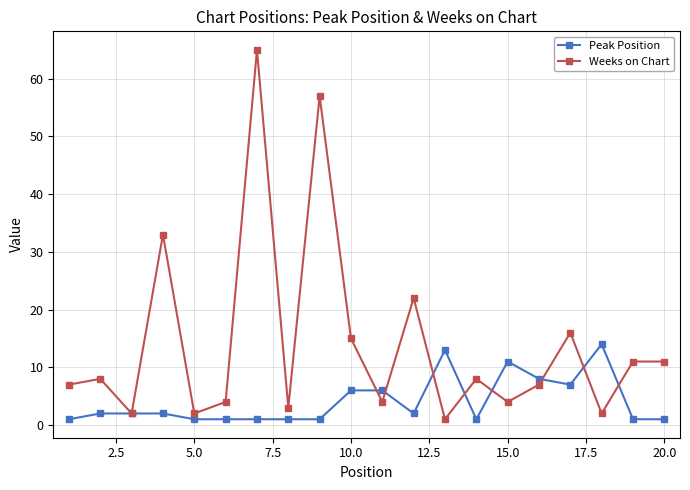

Count the number of data series in this chart.

2